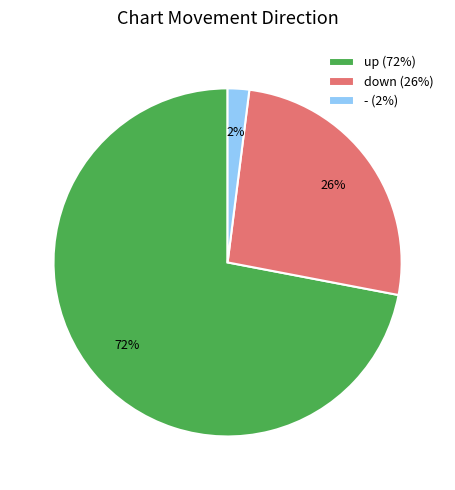

Does up represent more than half of the total?

Yes